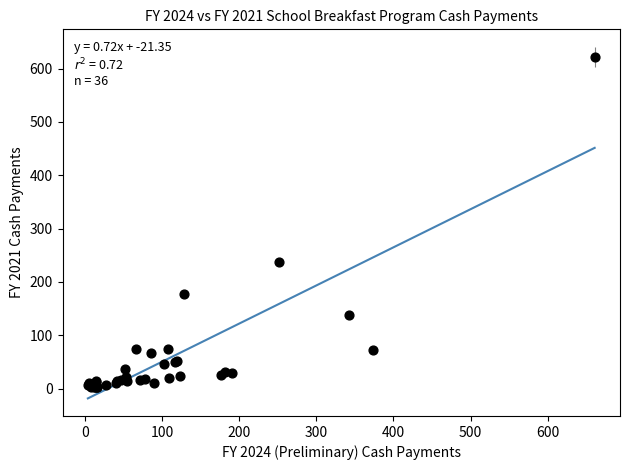

What Y value in the scatter plot is closest to 312?

236.7